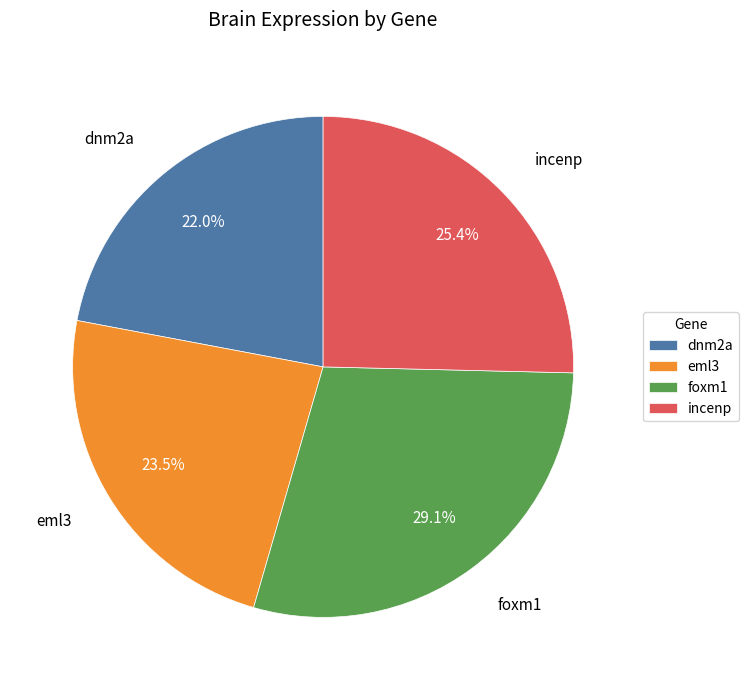

What is the ratio of the value at eml3 to the value at foxm1?

0.8